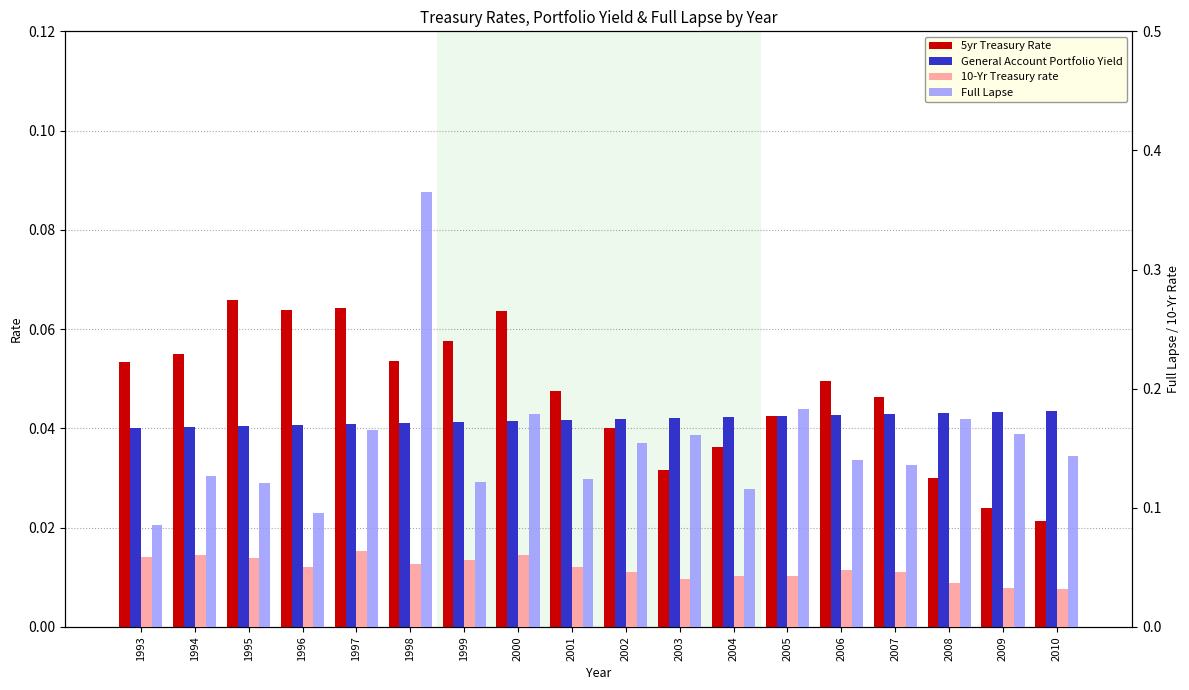

Is the value of 5yr Treasury Rate at 2007 greater than the value of Full Lapse at 1996?

No